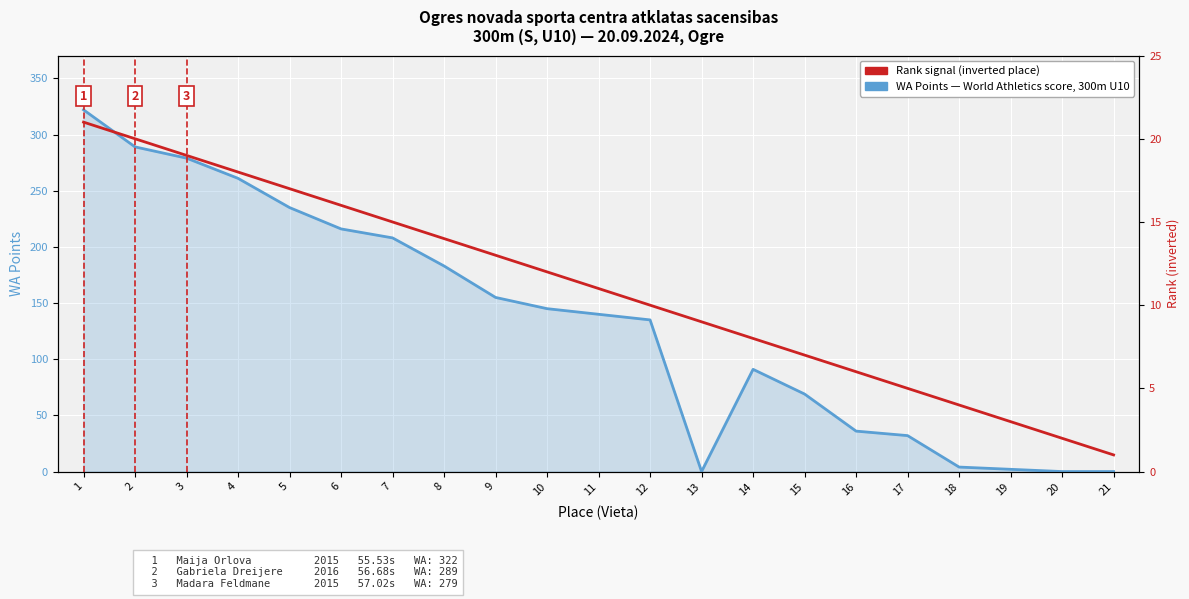

Rank the categories by Rank signal (inverted place) value from lowest to highest.

21, 20, 19, 18, 17, 16, 15, 14, 13, 12, 11, 10, 9, 8, 7, 6, 5, 4, 3, 2, 1